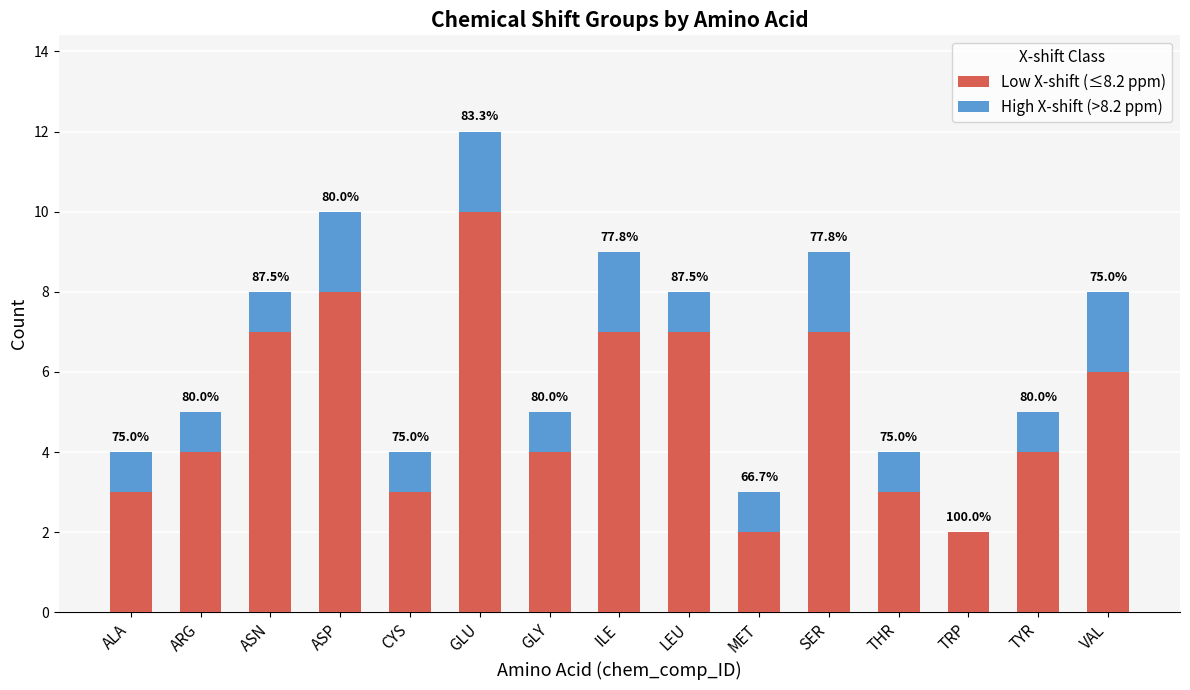

What are all the series names shown in the legend?

Low X-shift (≤8.2 ppm), High X-shift (>8.2 ppm)